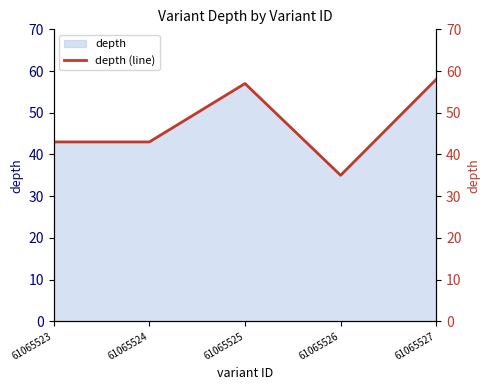

Reading right to left, extract all data points from this chart.

61065527=58	61065526=35	61065525=57	61065524=43	61065523=43